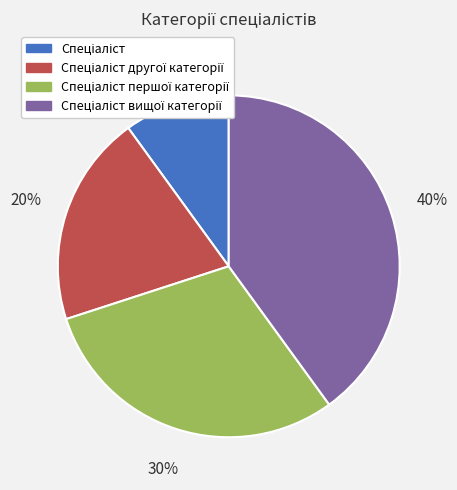

Does any single category account for the majority?

No